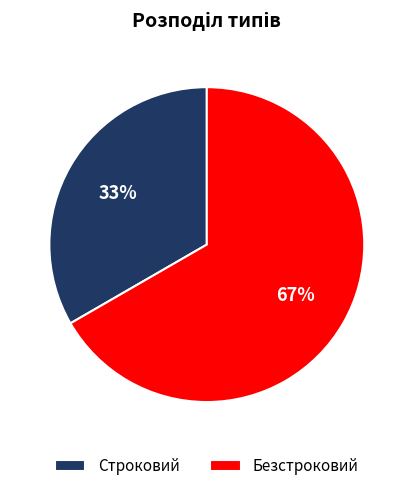

Which slice is the largest?

Безстроковий